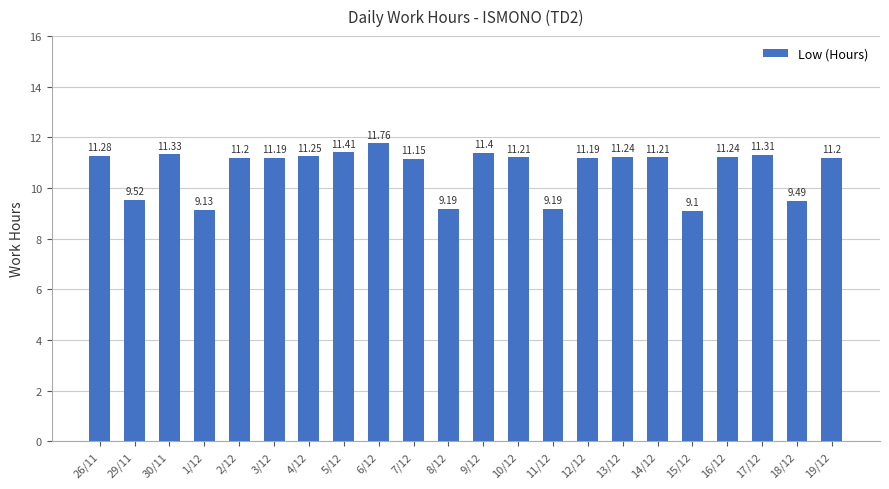

What is the change in value from 1/12 to 12/12?

+2.1